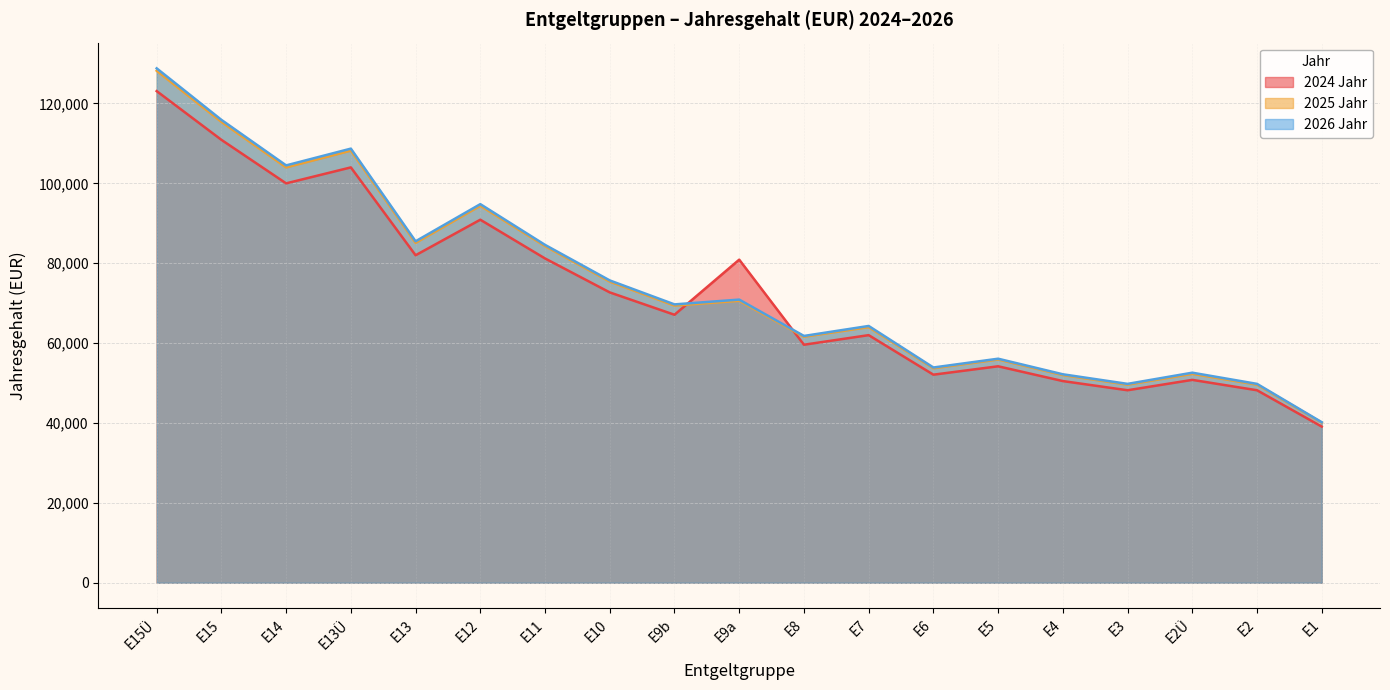

What is the greatest value displayed?

128800